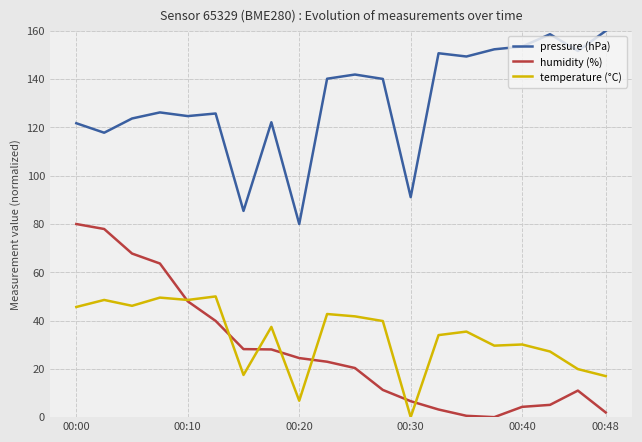

How many data points in humidity (%) are above 22?

10